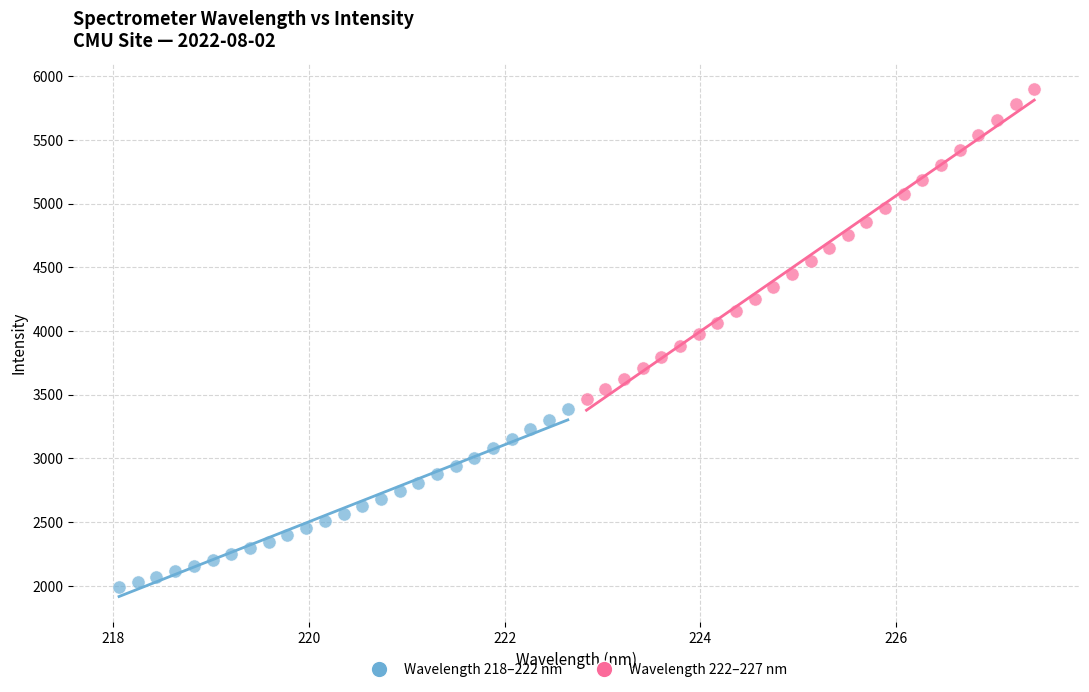

Which series has the widest spread of Y values?

Wavelength 222–227 nm